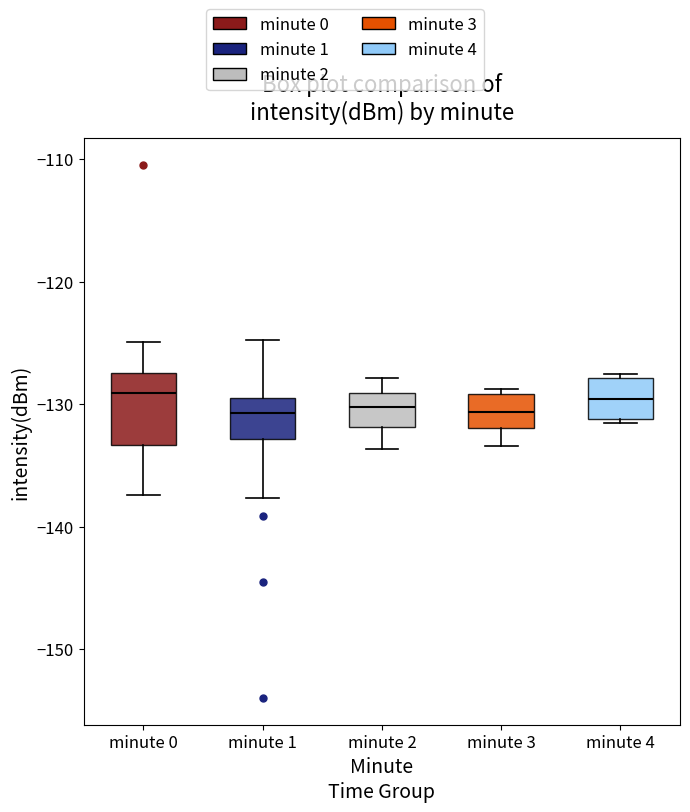

Reading left to right, read every box against the y-axis: the position of its median line, the range the box covers, and the ends of its whiskers. The values are not printed on the chart, so give them approximately, as read against the axis.

minute 0: median -129, box -133 to -127, whiskers -137 to -125
minute 1: median -131, box -133 to -129, whiskers -138 to -125
minute 2: median -130, box -132 to -129, whiskers -134 to -128
minute 3: median -131, box -132 to -129, whiskers -133 to -129 (just above the box's upper edge)
minute 4: median -130, box -131 to -128, whiskers -132 to -128 (just above the box's upper edge)